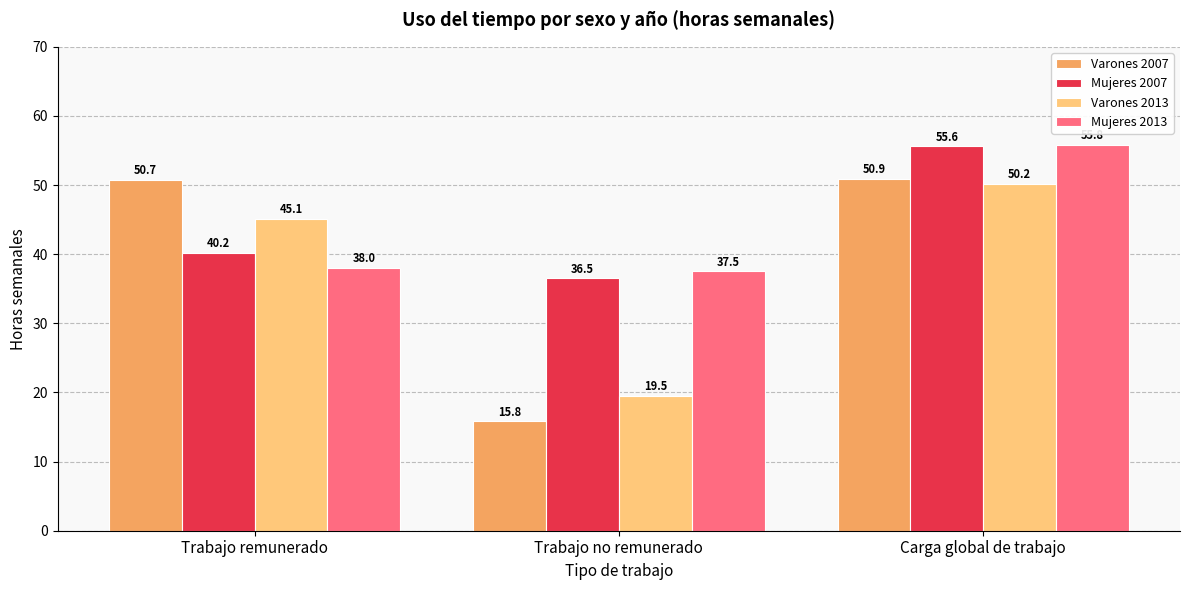

How many bars are there in each group?

4